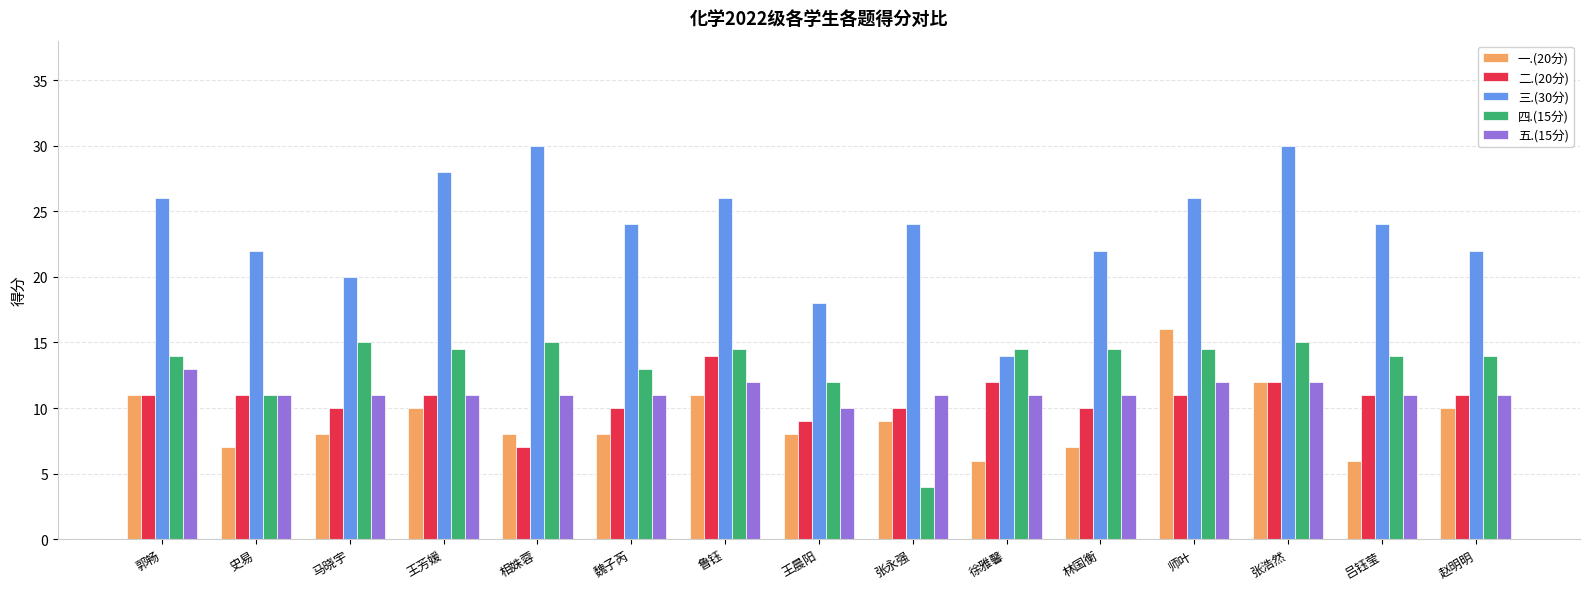

What is the smallest value displayed?

4.0